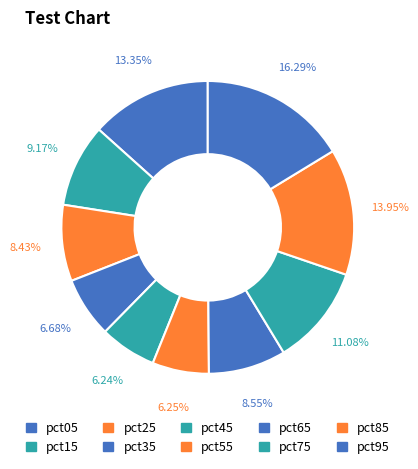

To the nearest percent, what portion does pct05 represent?

13%